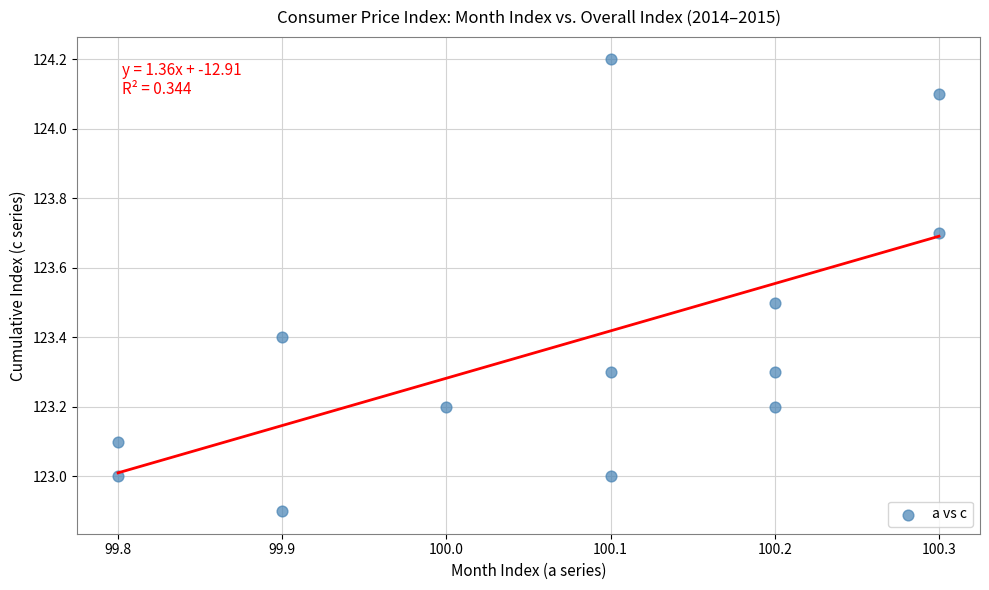

What is the range of X values (max minus min)?

0.5